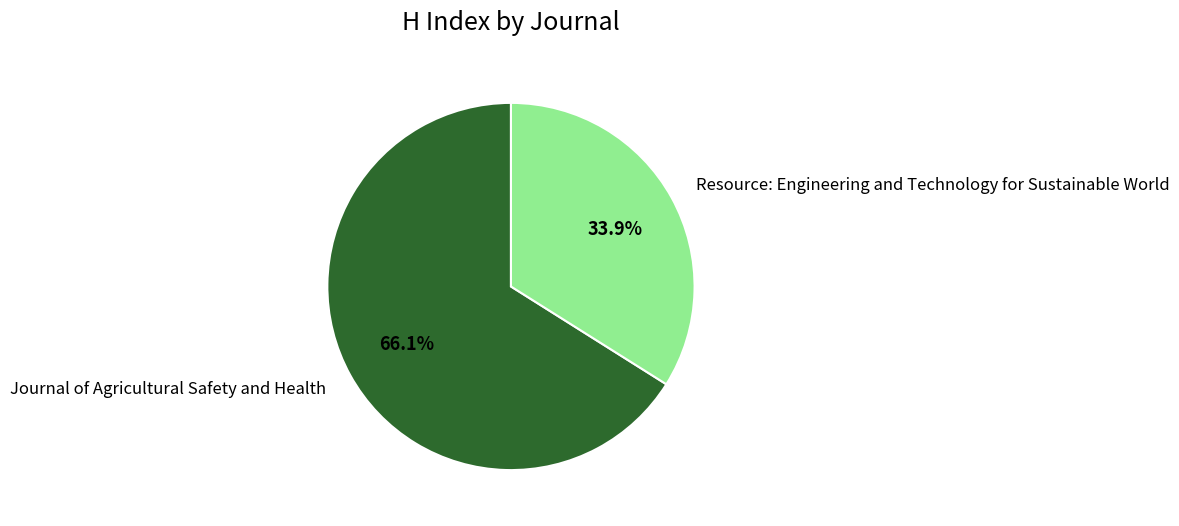

True or false: Resource: Engineering and Technology for Sustainable World accounts for 34% of the total.

True